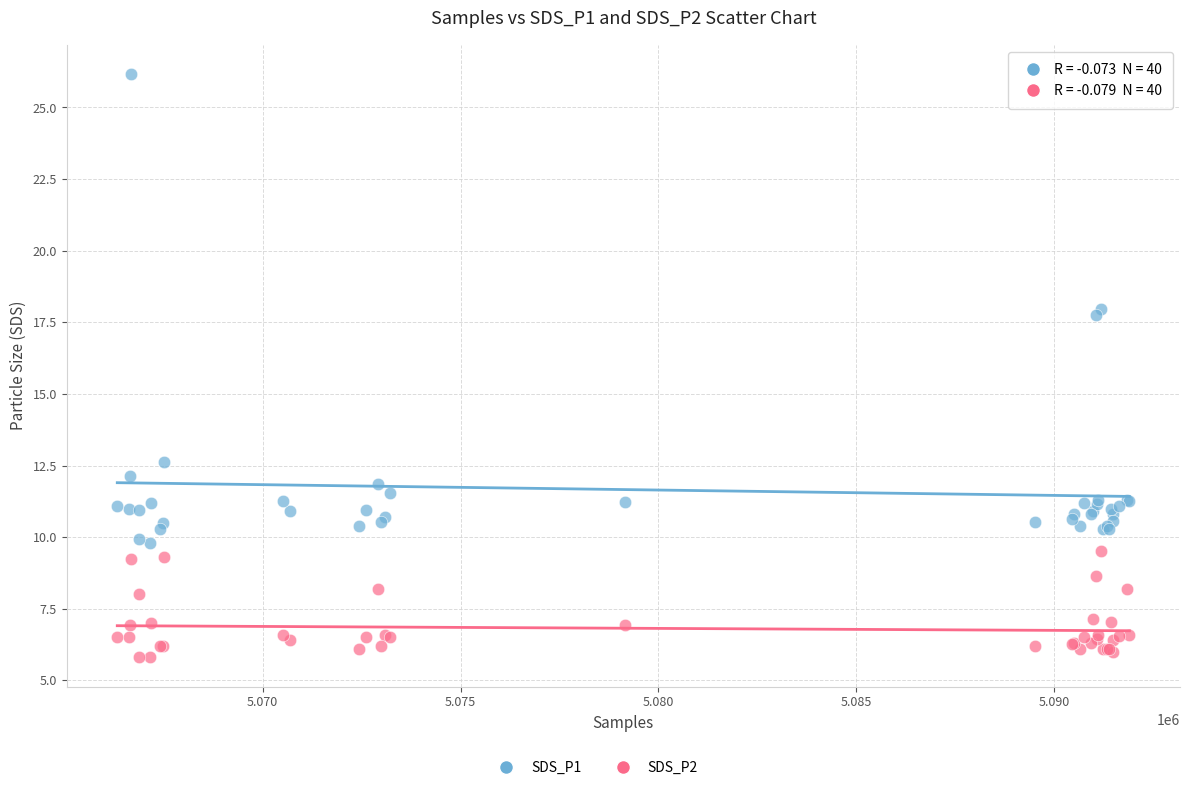

Across all series, what Y value is closest to 15?

12.6